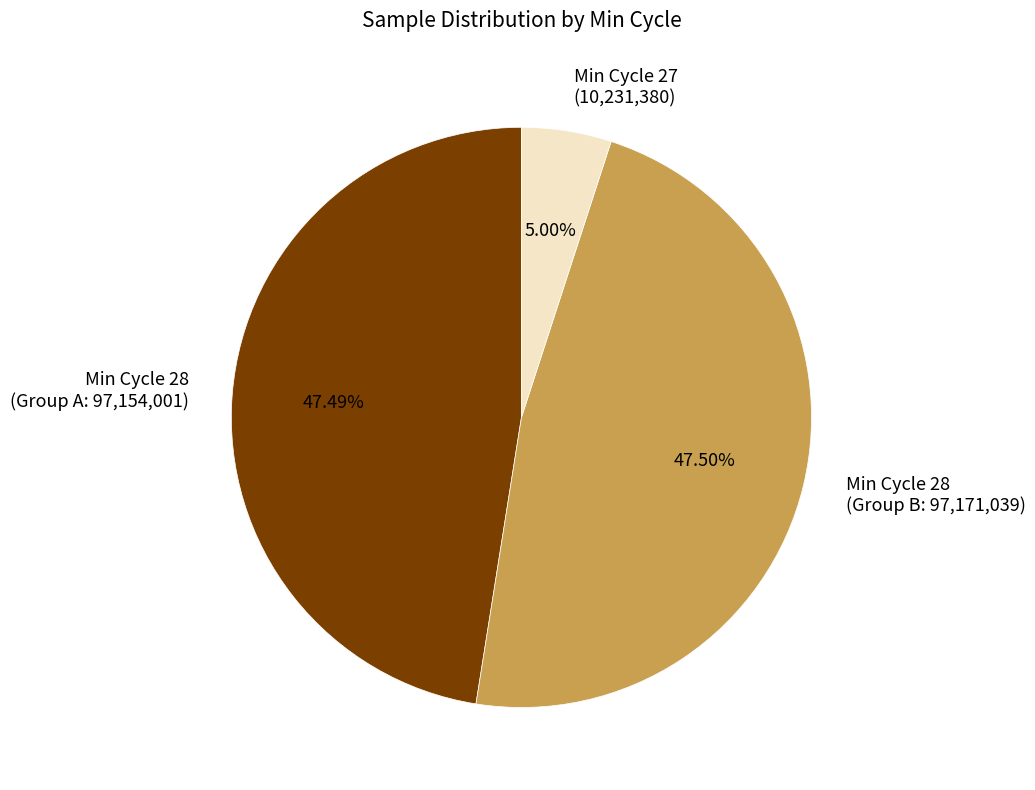

Which slice is the smallest?

Min Cycle 27 (10,231,380)